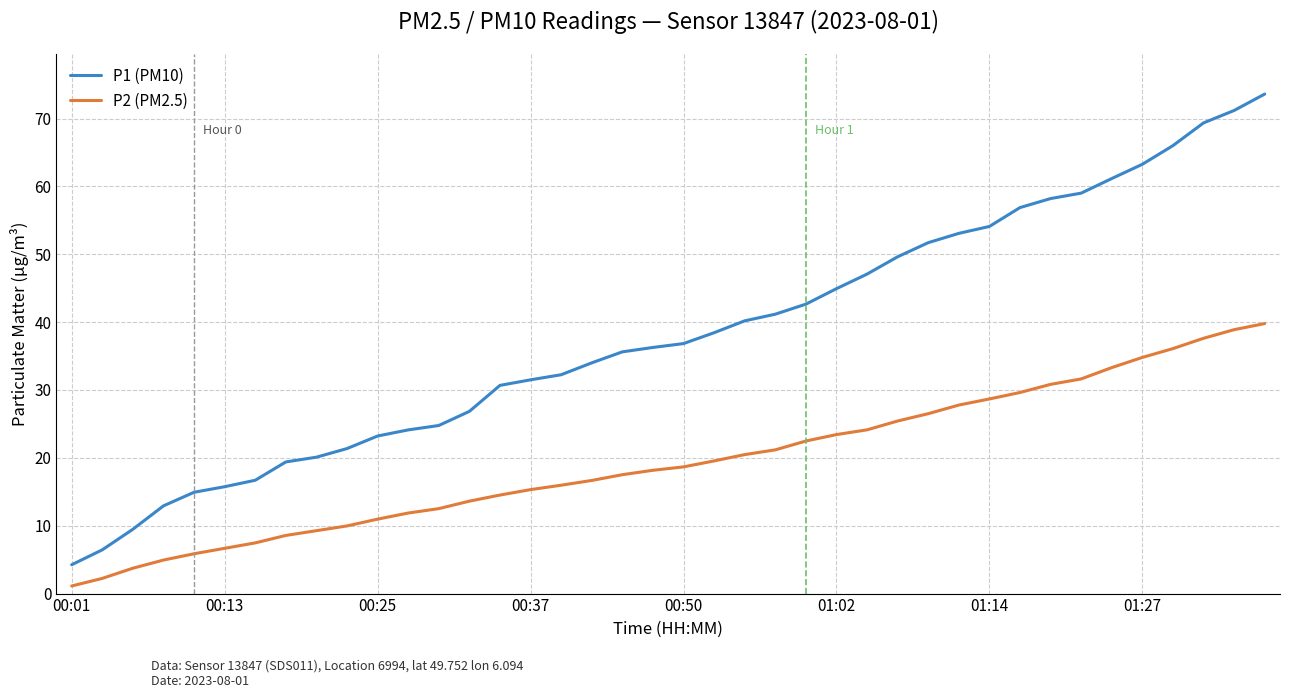

What is the maximum value shown in the chart?

73.6